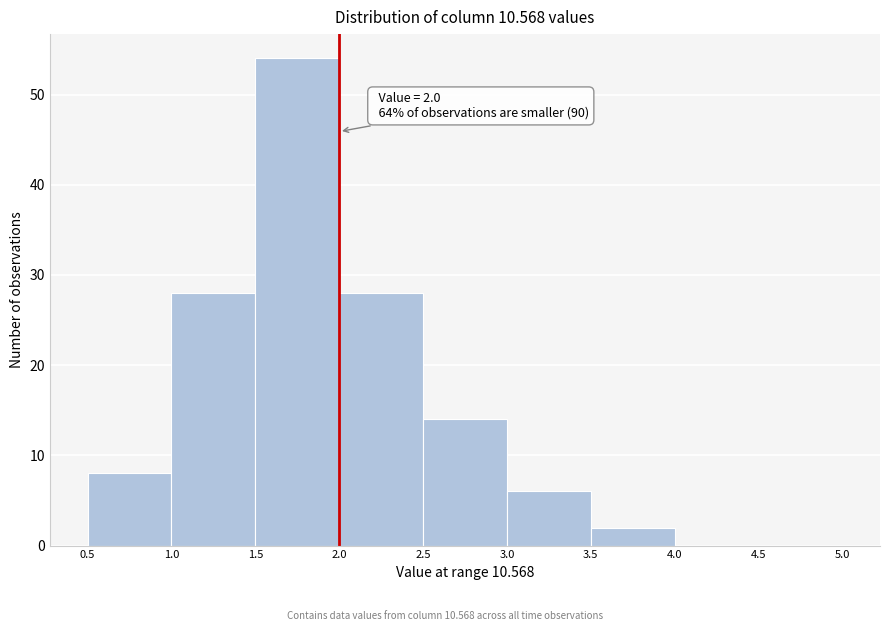

Which range on the x-axis has the tallest bar?

1.5 to 2.0